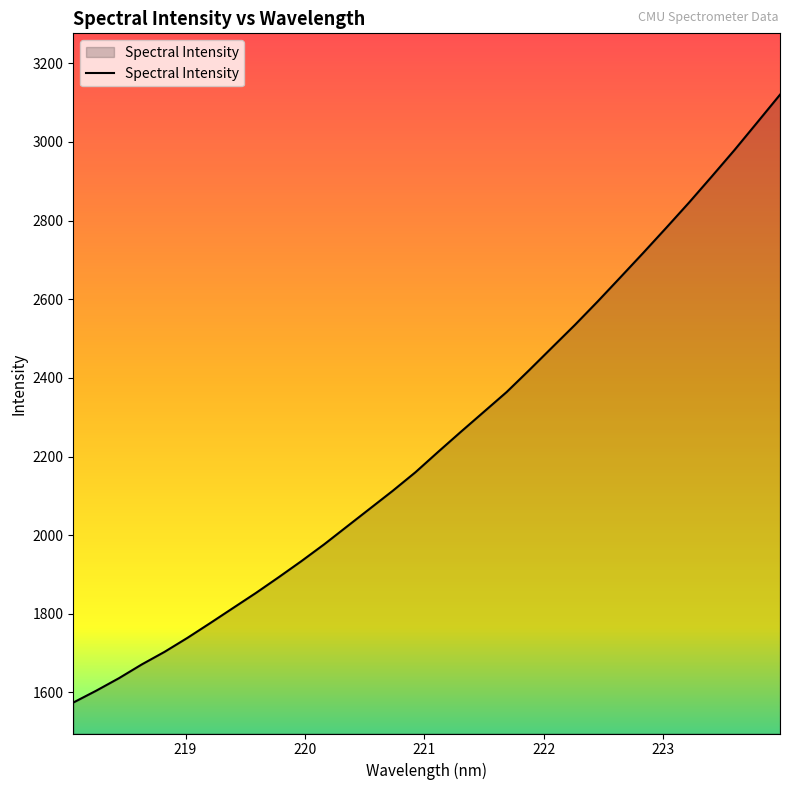

What is the smallest value displayed?

1574.2